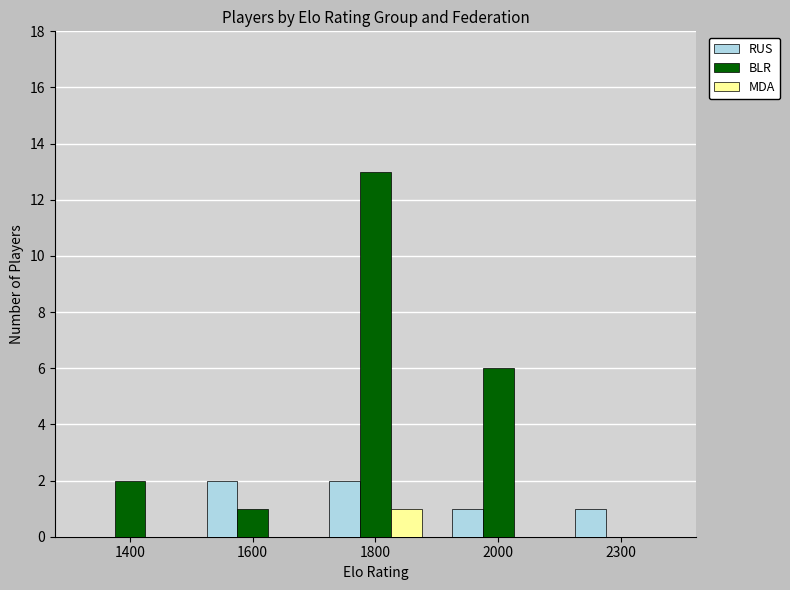

The MDA series shows 0 at 2000. True or false?

True